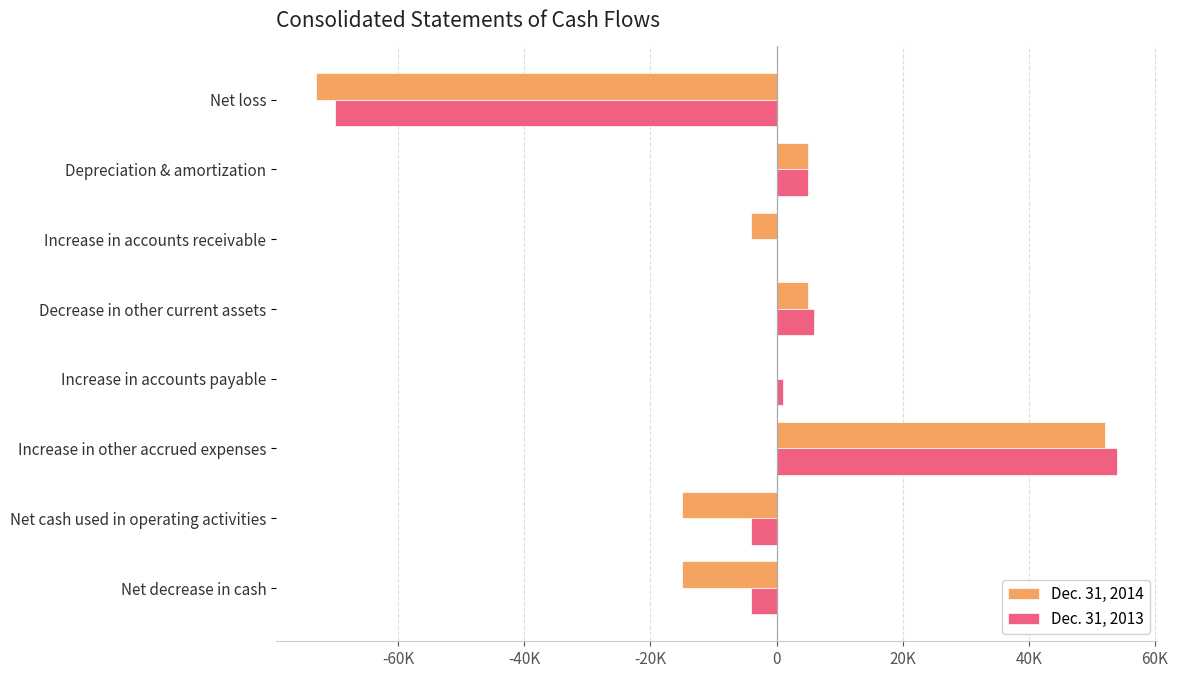

What are all the series names shown in the legend?

Dec. 31, 2014, Dec. 31, 2013